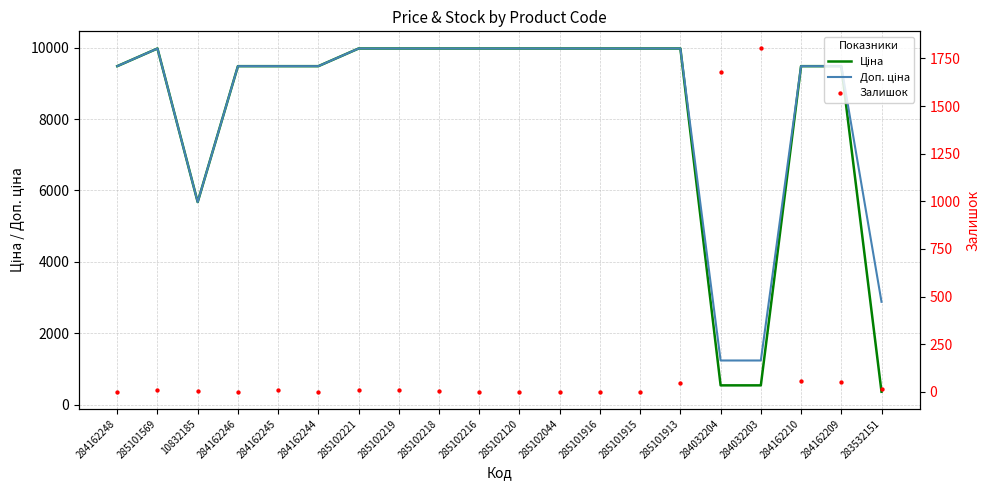

Is the value of Ціна at 285102219 greater than the value of Залишок at 284032203?

Yes